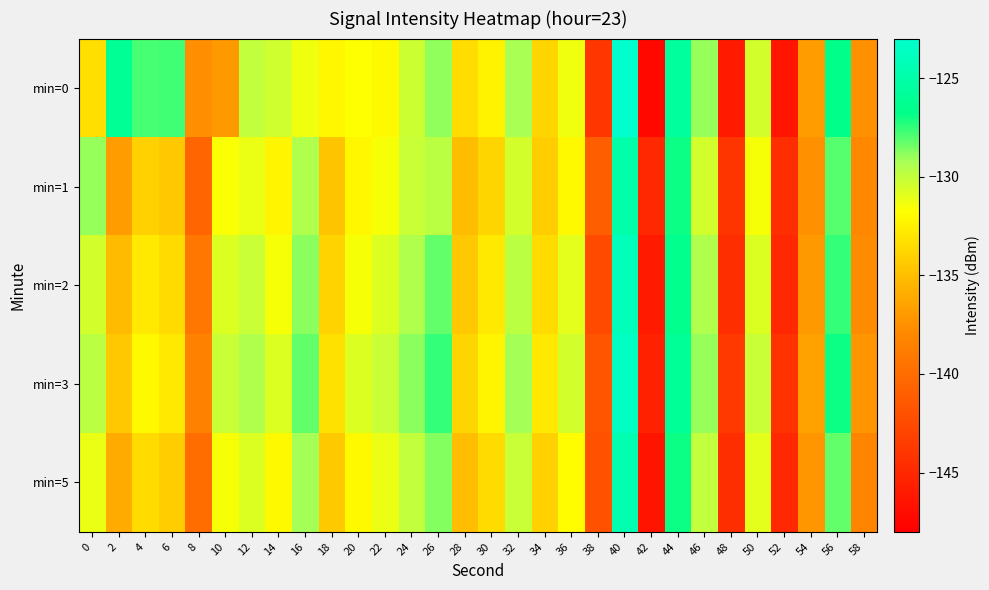

Reading left to right, what are all the values shown in this chart?

min=0: 0=-133.3	2=-126.0	4=-127.8	6=-127.7	8=-137.6	10=-137.0	12=-129.9	14=-130.4	16=-131.3	18=-132.1	20=-131.8	22=-132.0	24=-130.2	26=-128.9	28=-133.4	30=-132.3	32=-129.3	34=-133.7	36=-131.3	38=-143.9	40=-123.1	42=-147.4	44=-125.6	46=-129.0	48=-146.0	50=-130.5	52=-146.4	54=-136.8	56=-126.6	58=-137.5
min=1: 0=-129.0	2=-136.8	4=-133.9	6=-134.5	8=-140.6	10=-131.7	12=-131.1	14=-132.2	16=-129.5	18=-134.7	20=-132.1	22=-131.5	24=-130.2	26=-129.8	28=-135.1	30=-133.8	32=-130.5	34=-134.2	36=-132.0	38=-141.0	40=-125.0	42=-145.0	44=-127.0	46=-130.5	48=-144.0	50=-131.5	52=-144.5	54=-137.5	56=-128.0	58=-138.0
min=2: 0=-130.5	2=-135.2	4=-132.8	6=-133.5	8=-139.2	10=-130.8	12=-130.2	14=-131.5	16=-128.8	18=-133.9	20=-131.5	22=-130.8	24=-129.5	26=-128.2	28=-134.5	30=-132.8	32=-129.8	34=-133.5	36=-131.0	38=-142.5	40=-124.0	42=-146.0	44=-126.5	46=-129.5	48=-144.5	50=-130.8	52=-145.0	54=-137.0	56=-127.5	58=-137.8
min=3: 0=-129.8	2=-134.5	4=-132.0	6=-132.8	8=-138.5	10=-130.2	12=-129.5	14=-130.8	16=-128.2	18=-133.2	20=-130.8	22=-130.2	24=-128.8	26=-127.5	28=-133.8	30=-132.2	32=-129.2	34=-132.8	36=-130.5	38=-141.8	40=-123.5	42=-145.5	44=-126.0	46=-129.0	48=-143.8	50=-130.2	52=-144.2	54=-136.5	56=-127.0	58=-137.2
min=5: 0=-131.2	2=-136.0	4=-133.5	6=-134.2	8=-140.0	10=-131.5	12=-130.8	14=-132.0	16=-129.2	18=-134.4	20=-132.0	22=-131.2	24=-130.0	26=-128.7	28=-135.0	30=-133.5	32=-130.2	34=-134.0	36=-131.8	38=-142.0	40=-124.5	42=-146.5	44=-127.0	46=-130.0	48=-144.5	50=-131.0	52=-145.0	54=-137.2	56=-128.2	58=-138.2